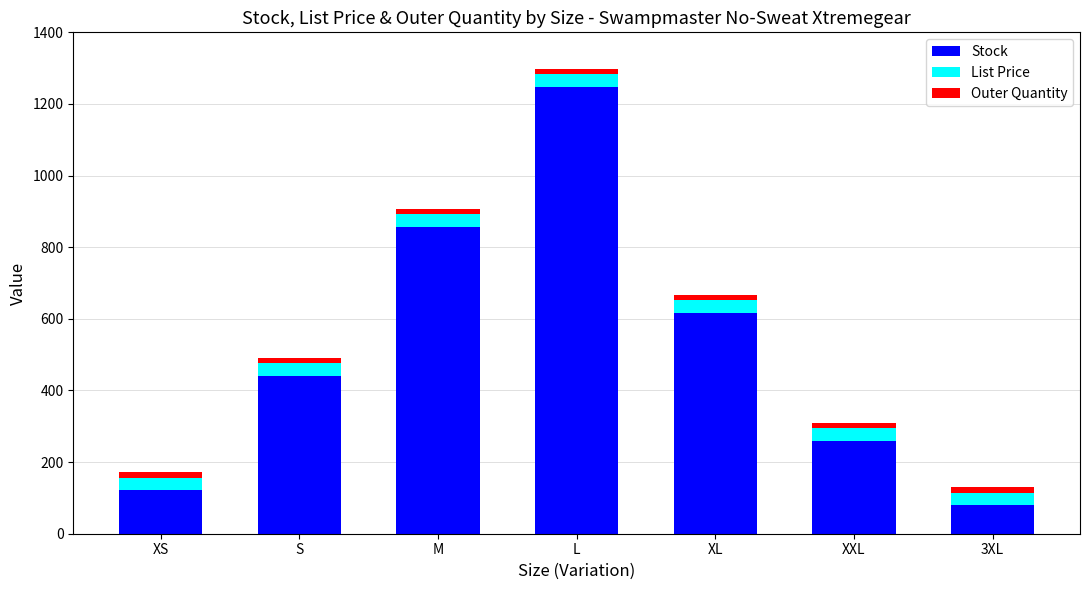

Does the chart contain any negative values?

No